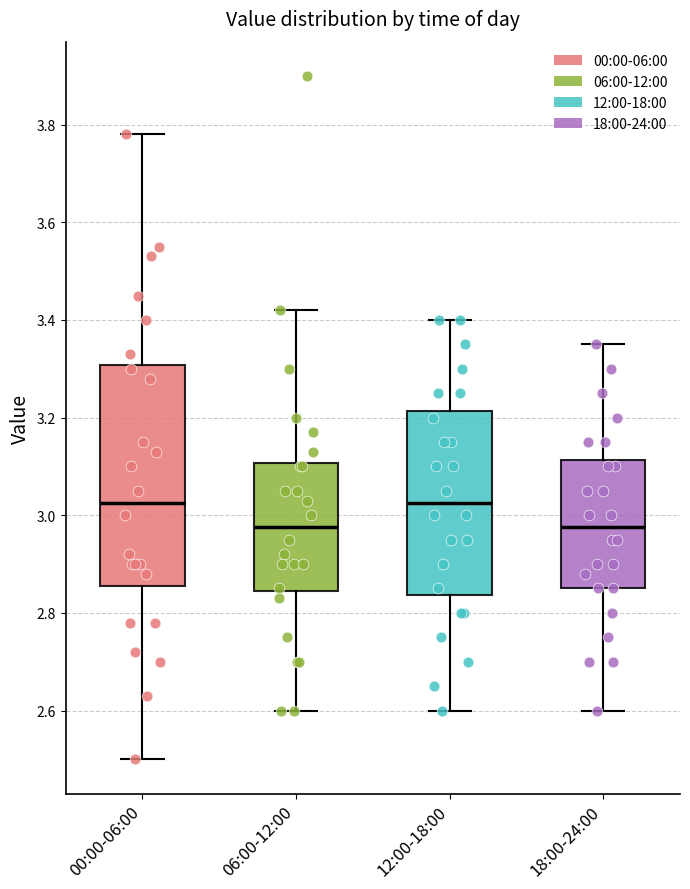

Where is the upper edge of the box for 12:00-18:00 on the y-axis? The values are not printed on the chart, so give them approximately, as read against the axis.

3.22